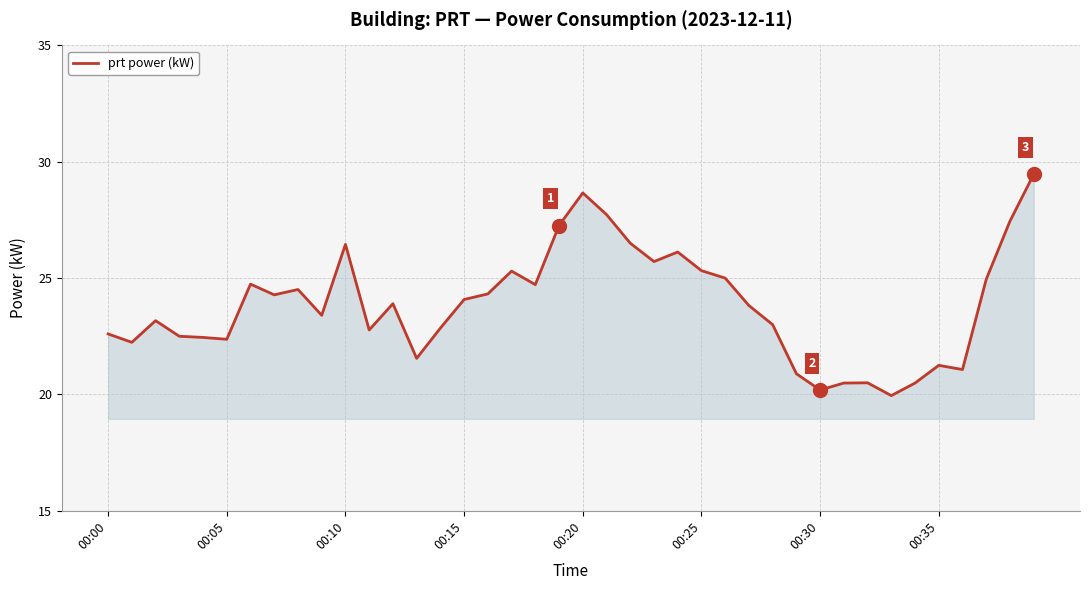

Does the chart display data point markers on the line(s)?

No